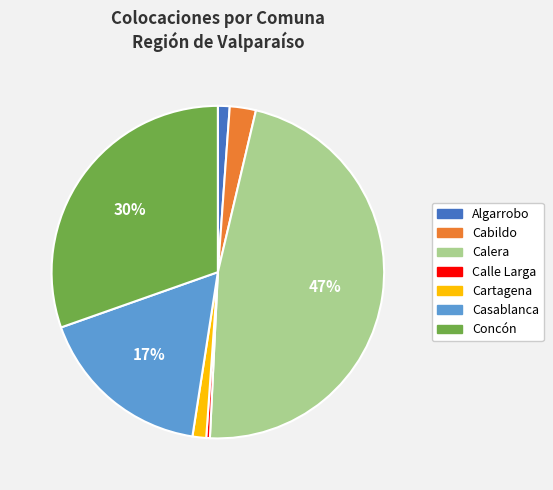

How many slices are in this pie chart?

7